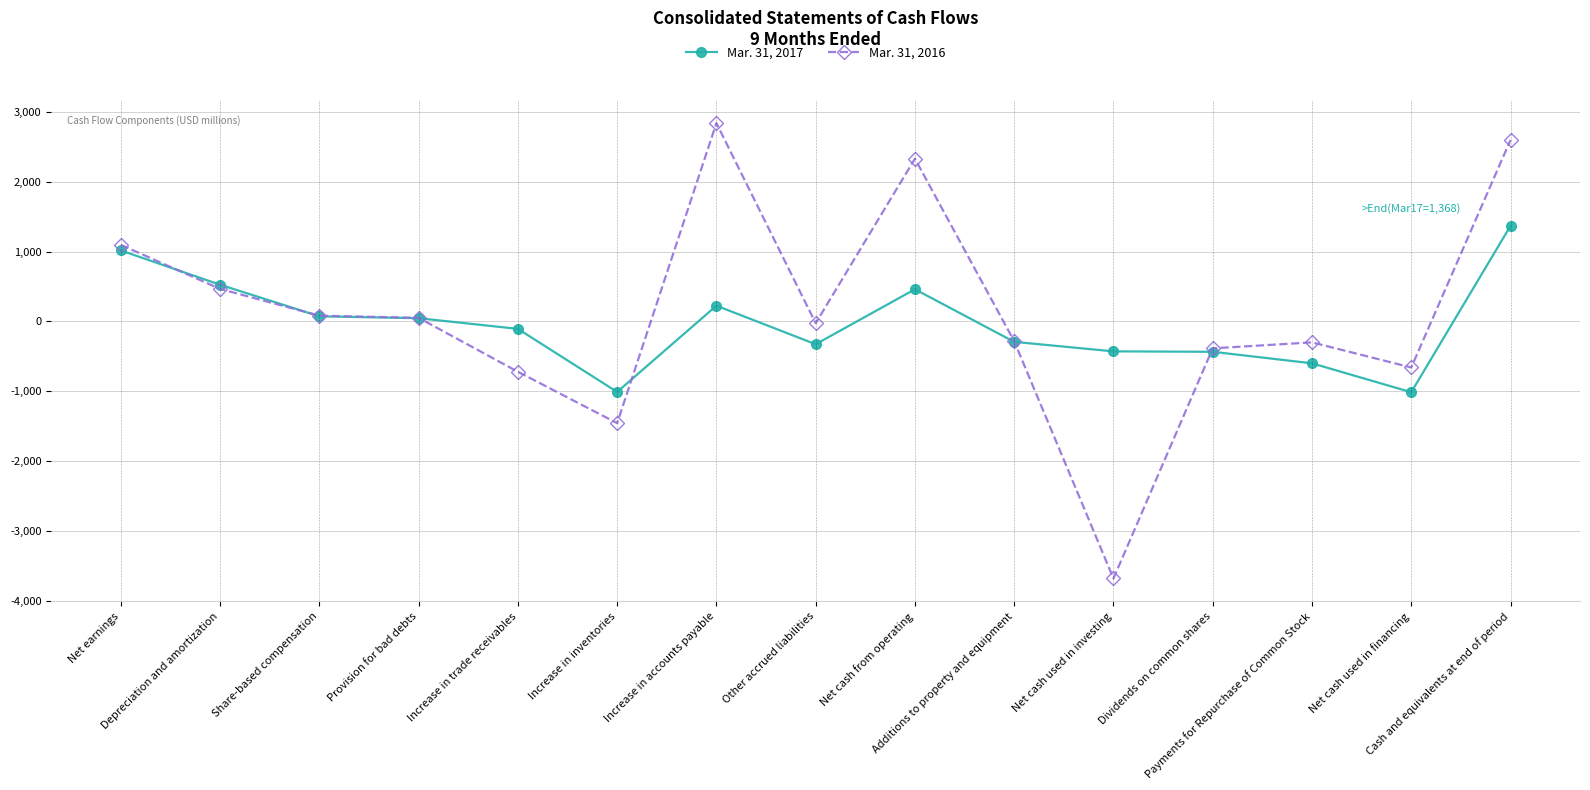

At which label is Mar. 31, 2016 closest to -421?

Dividends on common shares